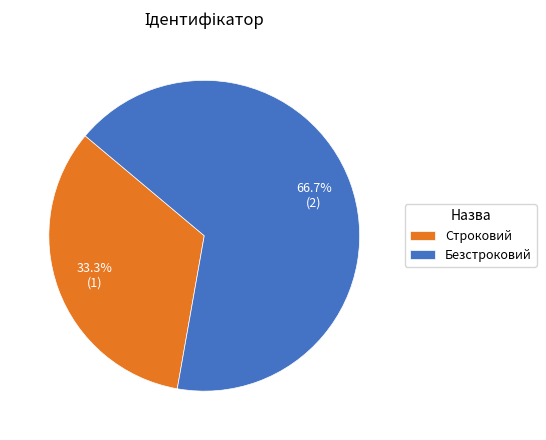

True or false: Строковий accounts for 33% of the total.

True